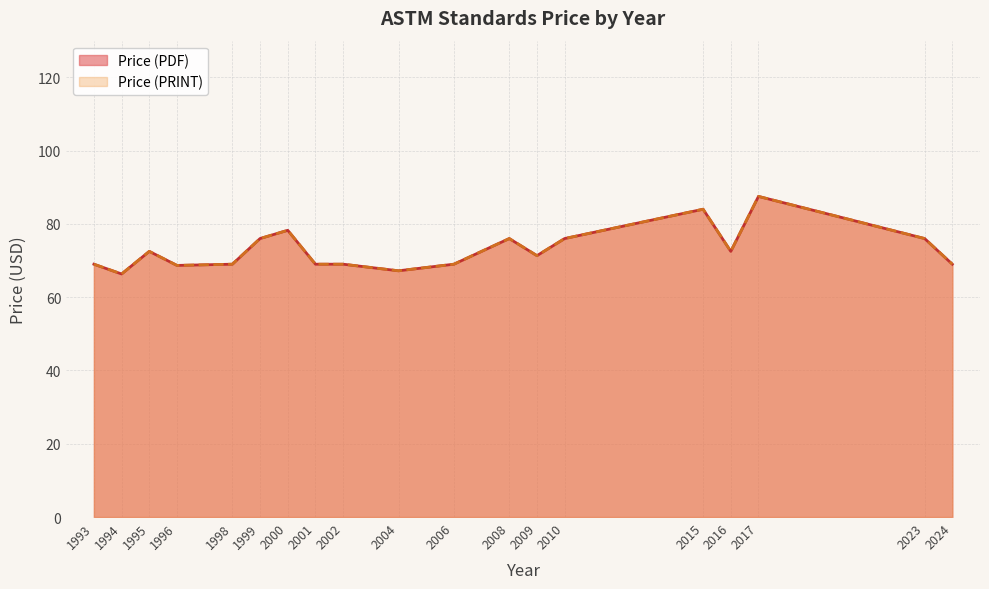

How many lines are shown in the chart?

2